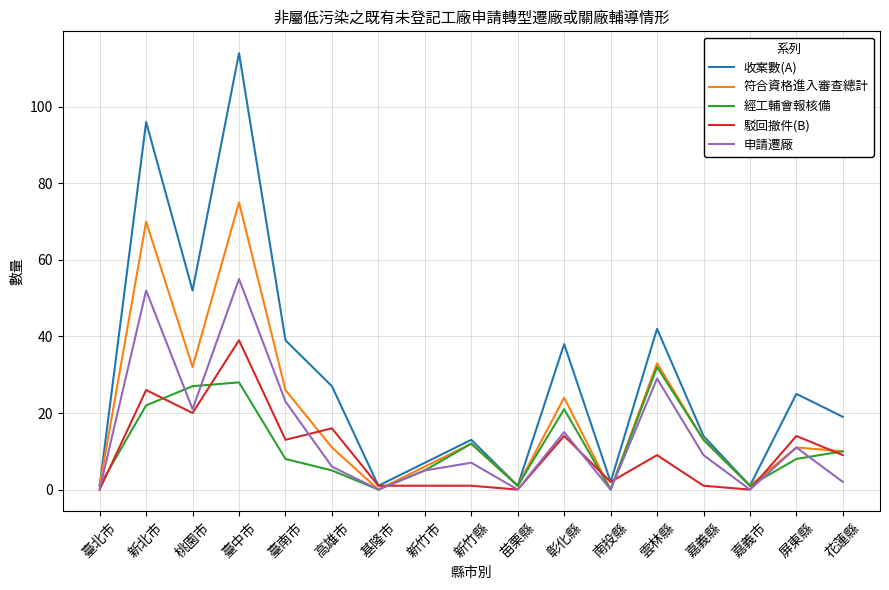

True or false: 收案數(A) has a value of 63 at 臺南市.

False